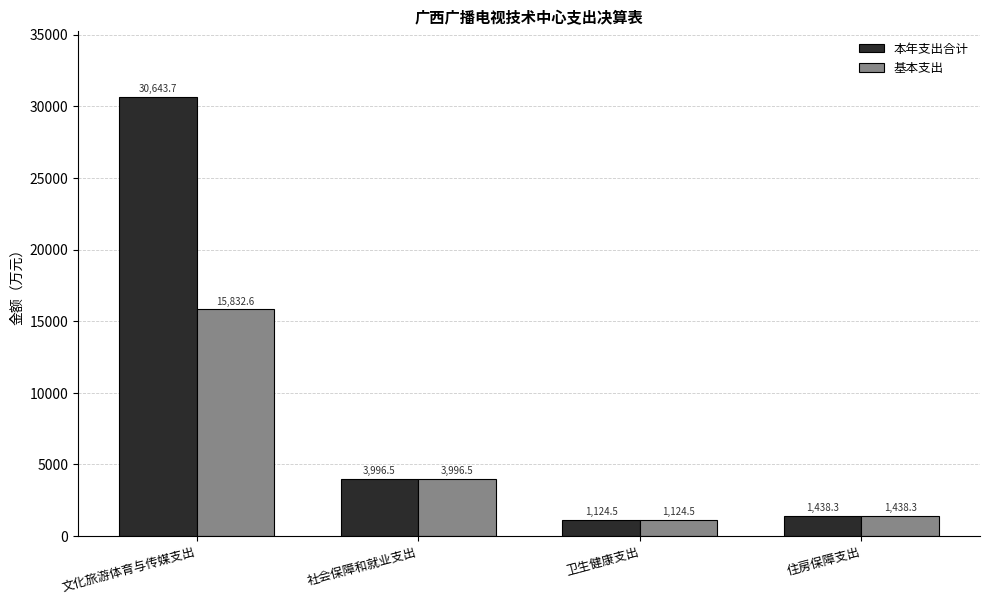

Is the value of 基本支出 at 社会保障和就业支出 greater than the value of 本年支出合计 at 文化旅游体育与传媒支出?

No